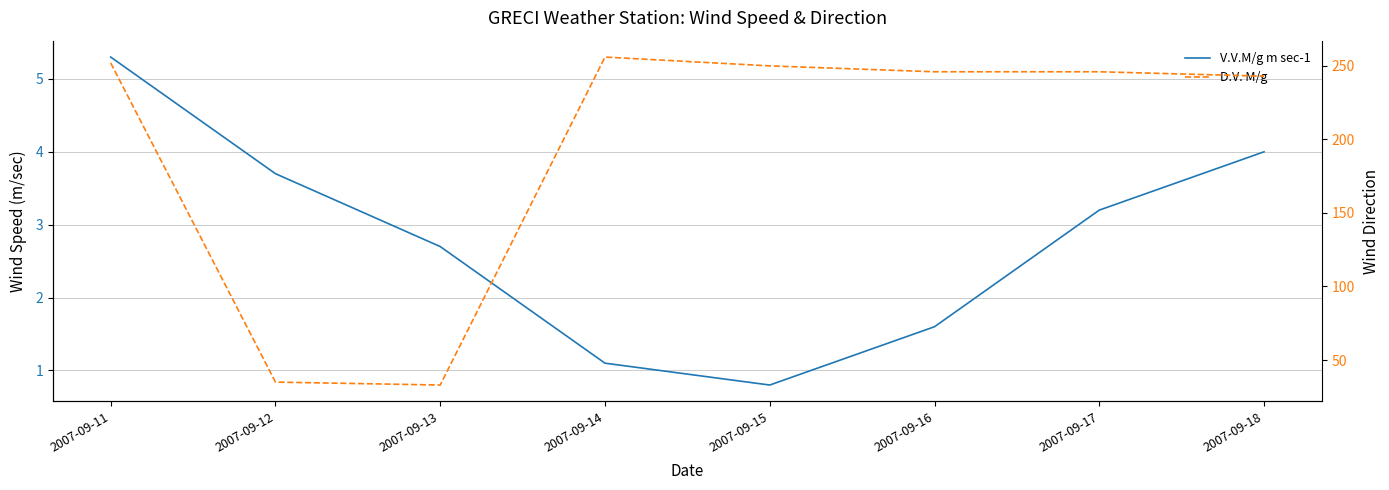

Between 2007-09-14 and 2007-09-15, which is larger?

2007-09-14